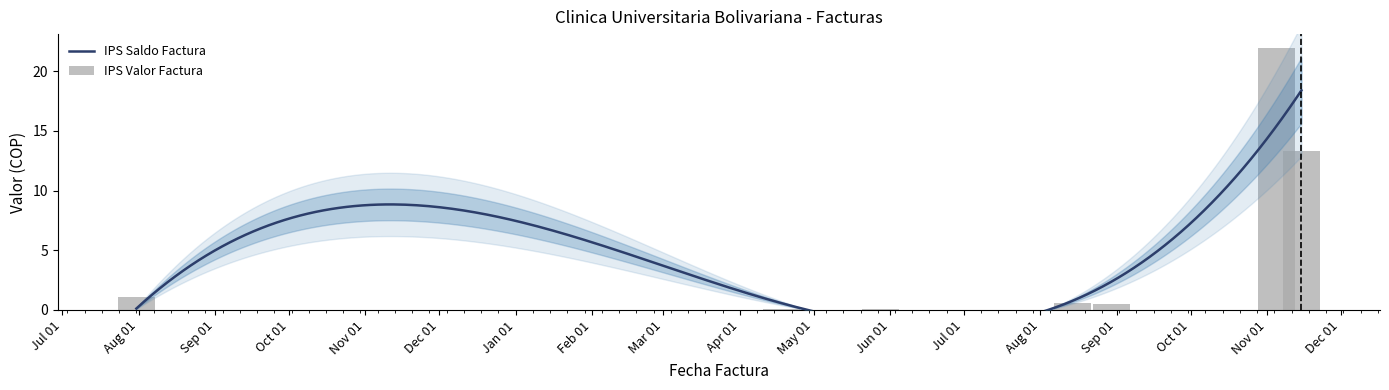

What is the difference between the second highest and minimum values?

13.2